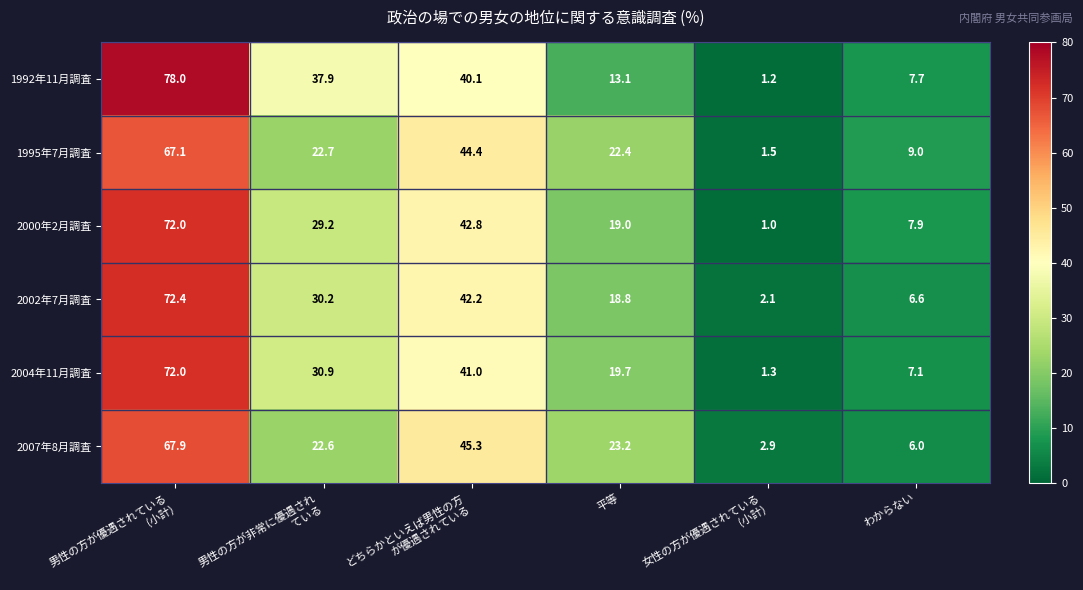

At which category does the chart reach its peak across all series?

男性の方が優遇されている
(小計)